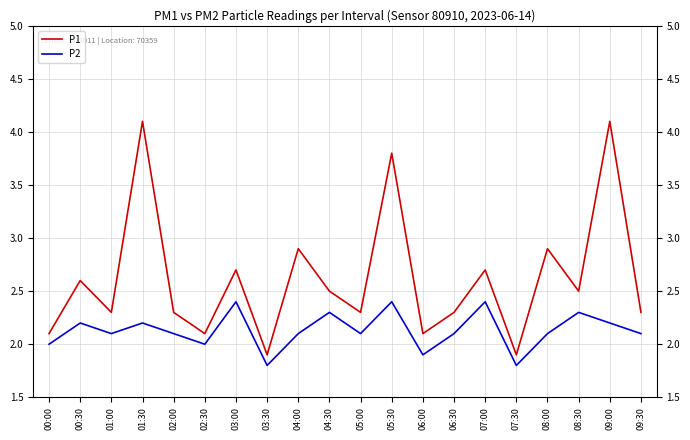

What is the lowest value of the P2 series?

1.8